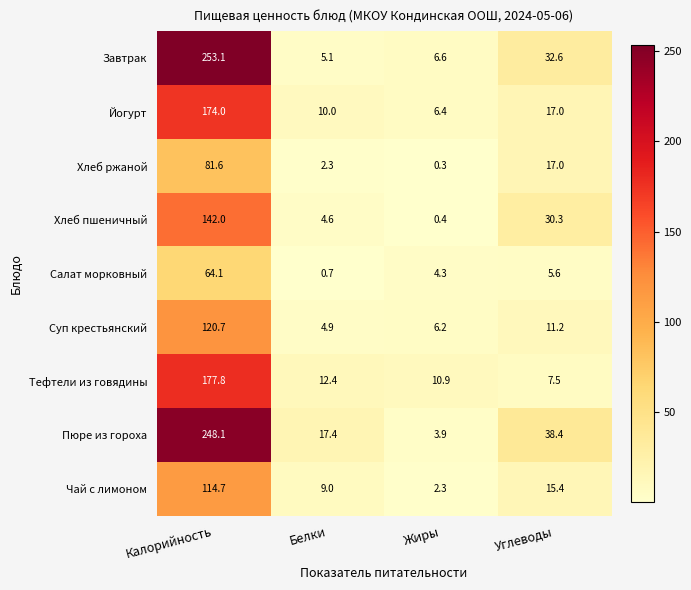

List the series in order of their peak value, lowest first.

Салат морковный, Хлеб ржаной, Чай с лимоном, Суп крестьянский, Хлеб пшеничный, Йогурт, Тефтели из говядины, Пюре из гороха, Завтрак